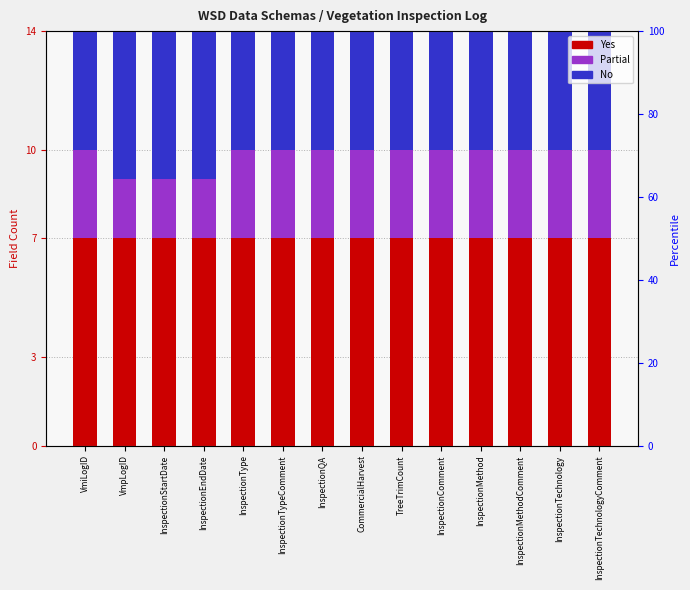

What is the average value of the No series?

4